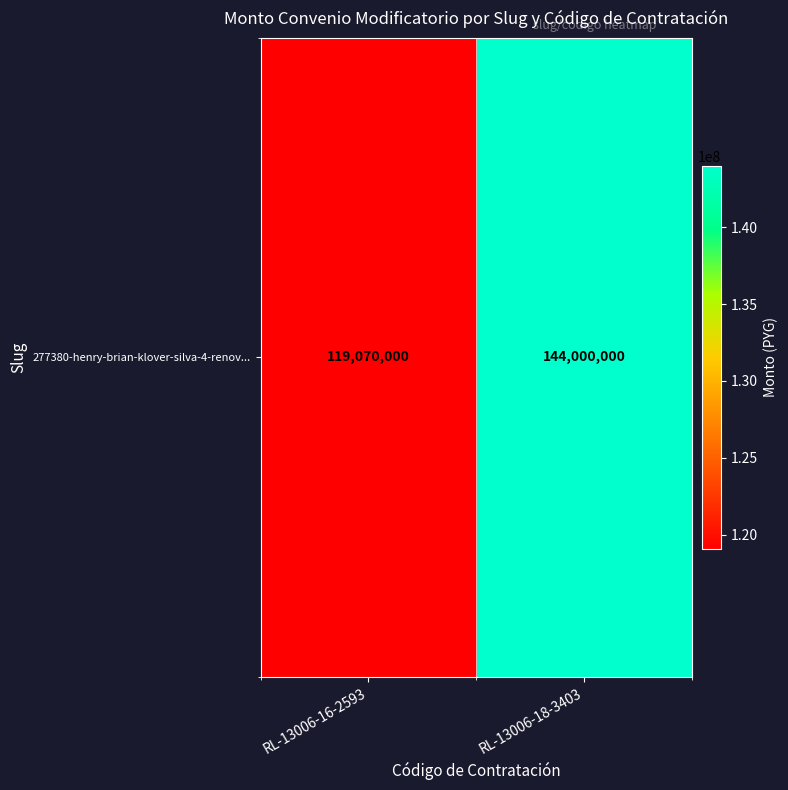

Reading left to right, transcribe all the data shown in this chart.

119070000	144000000